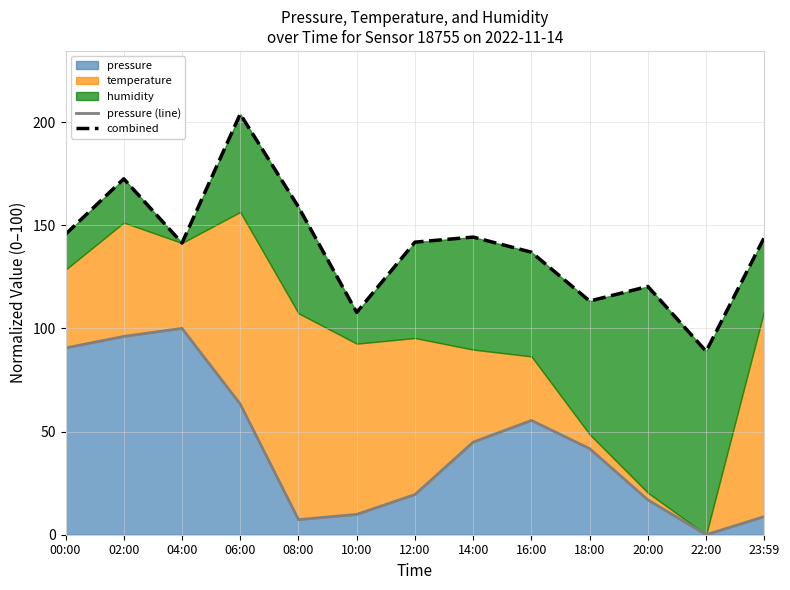

What is the maximum value for pressure (line)?

100.0